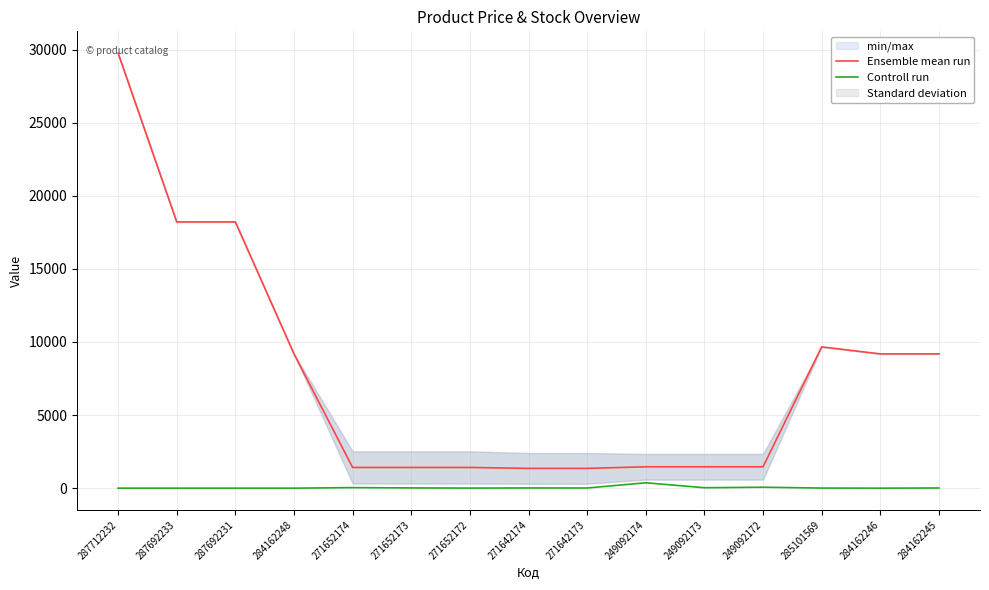

Is the value of Ensemble mean run at 271642173 greater than the value of Controll run at 271642174?

Yes